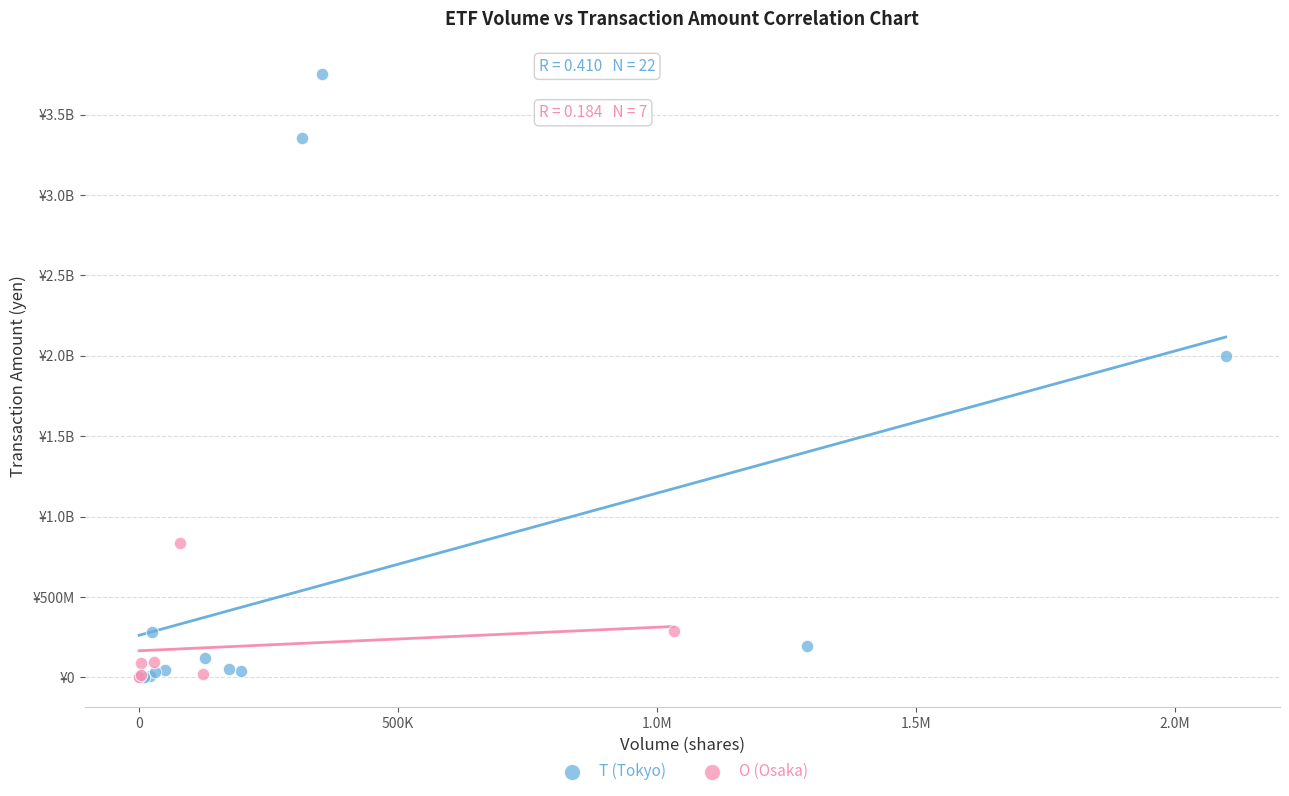

What are all the series names shown in the legend?

T (Tokyo), O (Osaka)